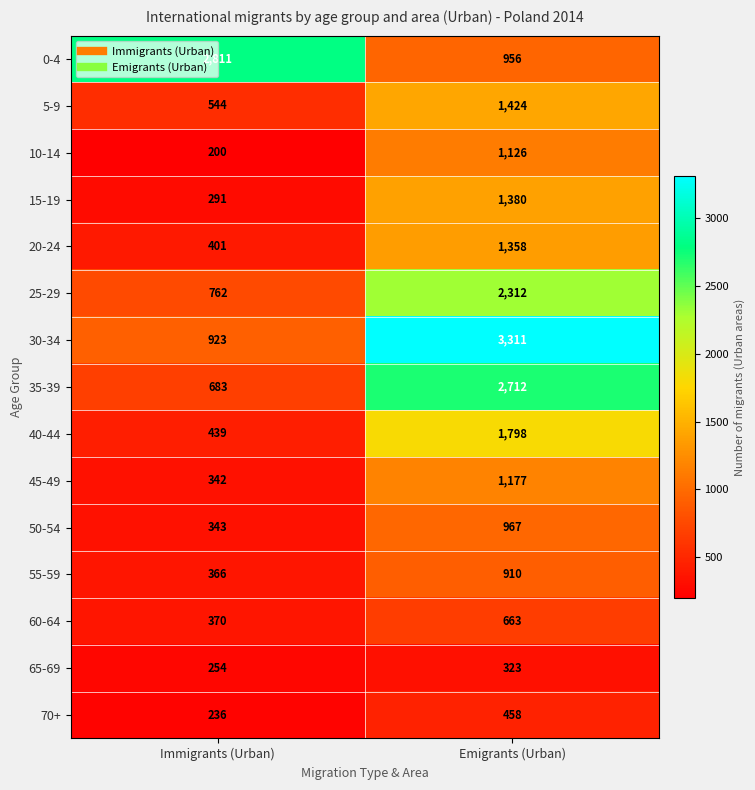

What is the sum of the 40-44 values at Immigrants (Urban) and Emigrants (Urban)?

2237